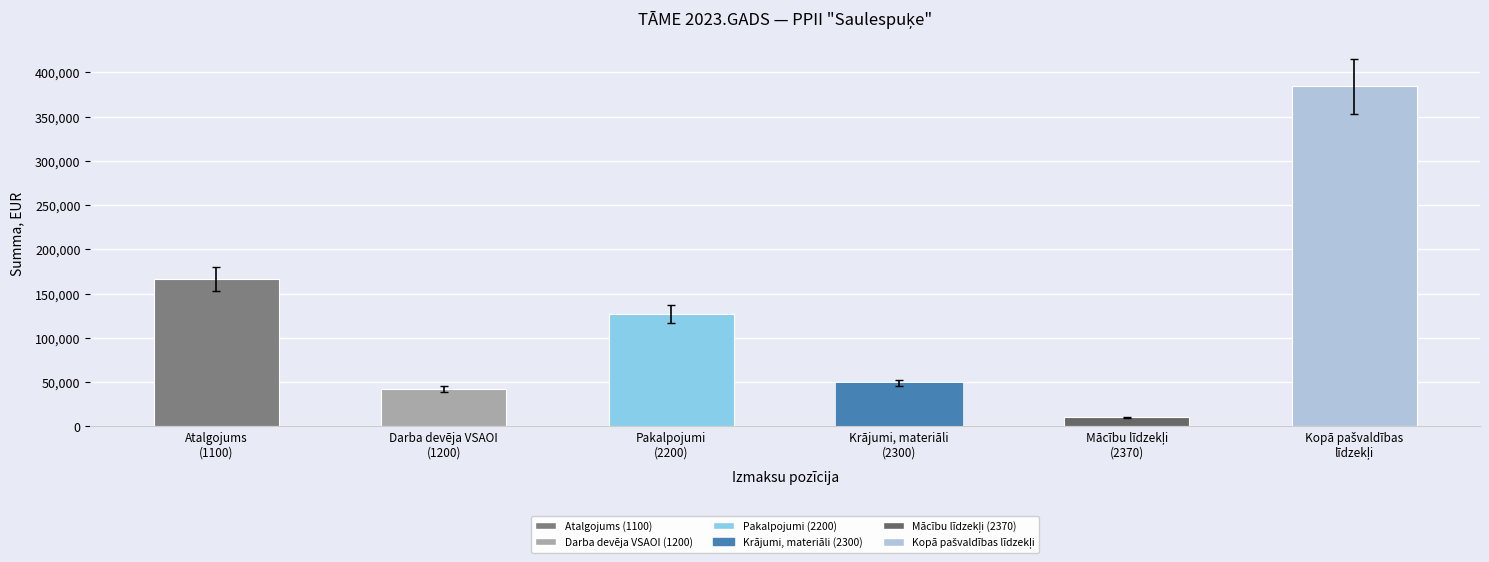

How many values in the Mācību līdzekļi series exceed 0?

1